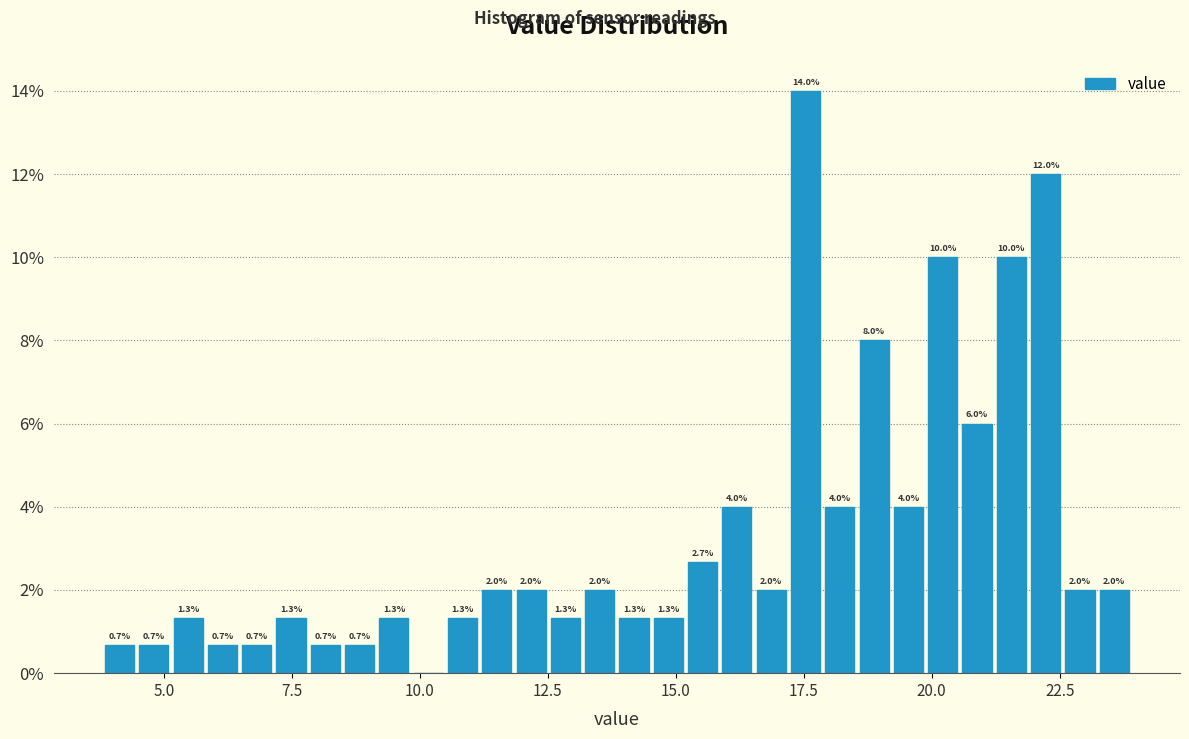

Around what value on the x-axis is the tallest bar? Give the approximate position of its centre, as read against the axis.

17.5